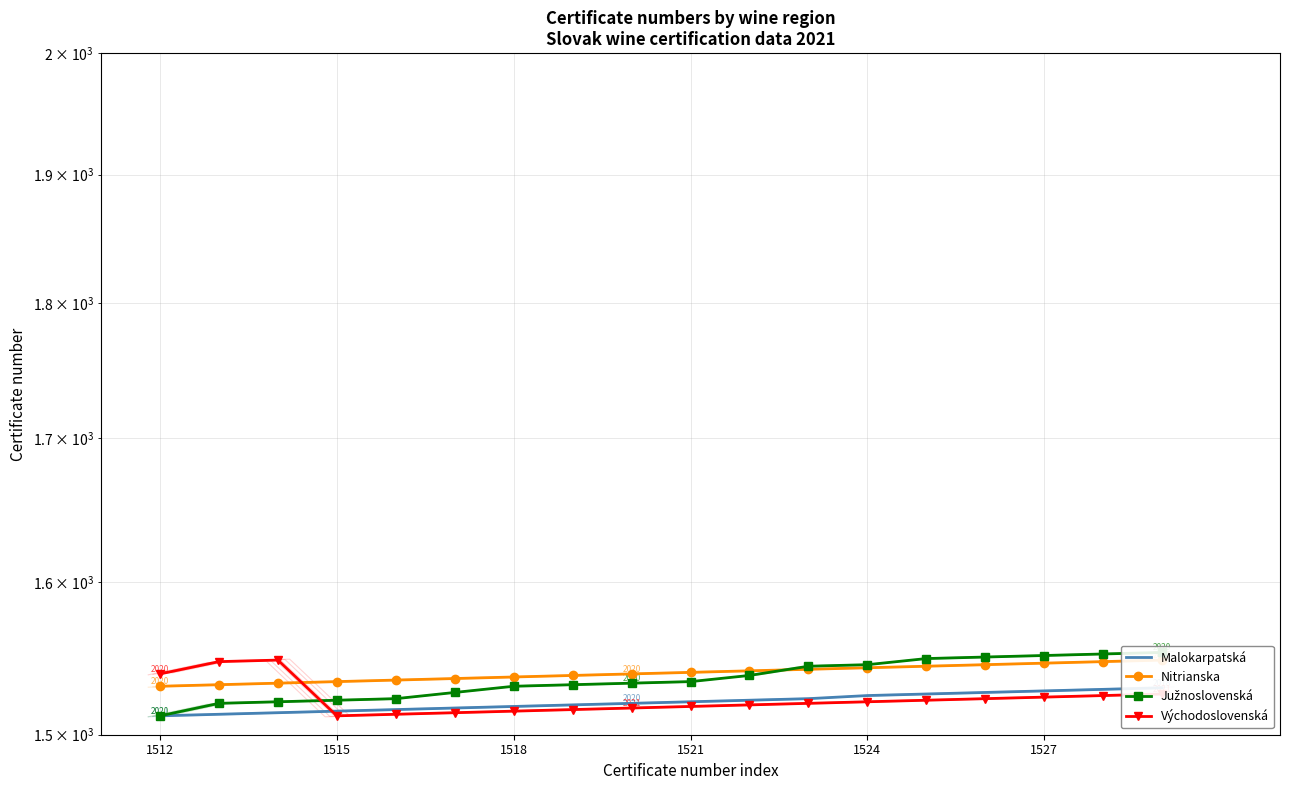

Rank the series at 14 from lowest to highest value.

Východoslovenská, Malokarpatská, Nitrianska, Južnoslovenská